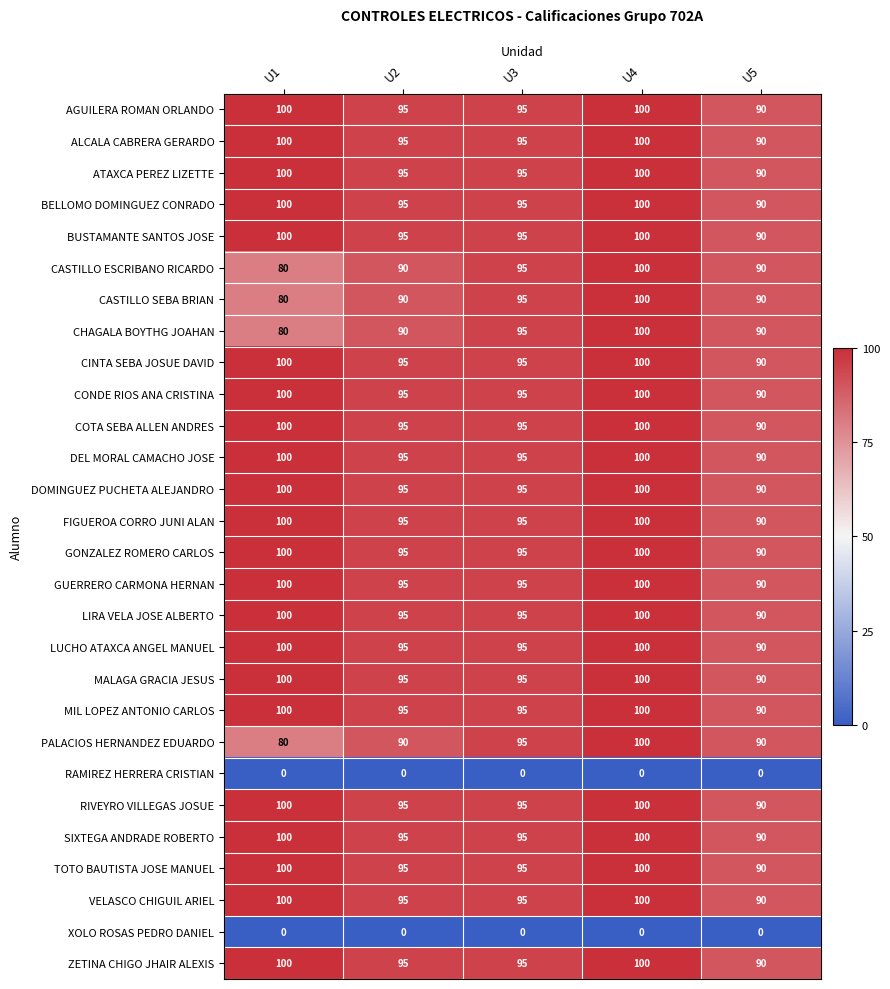

What is the lowest value of the DEL MORAL CAMACHO JOSE series?

90